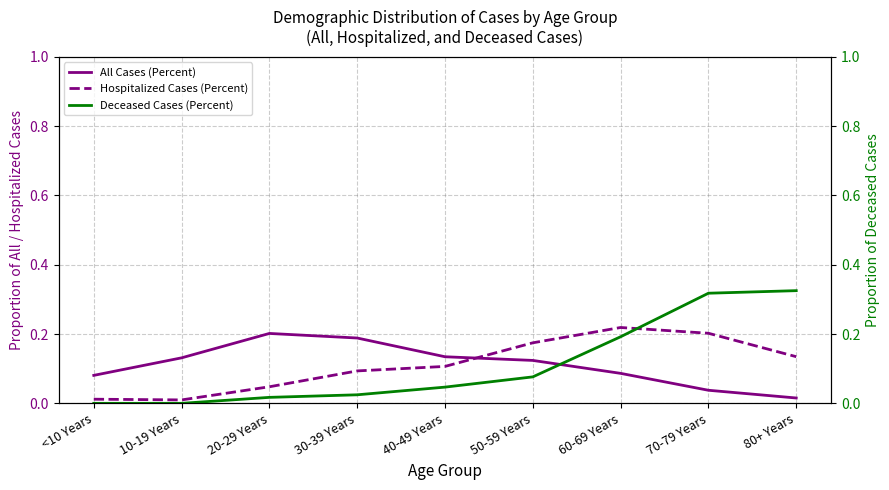

Is the value of Hospitalized Cases (Percent) at 30-39 Years greater than the value of Deceased Cases (Percent) at 70-79 Years?

No